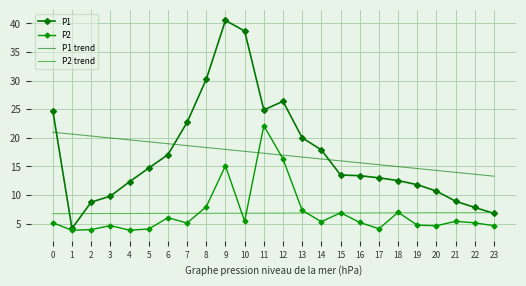

Is it true that P2 equals 2.6 at 3?

False